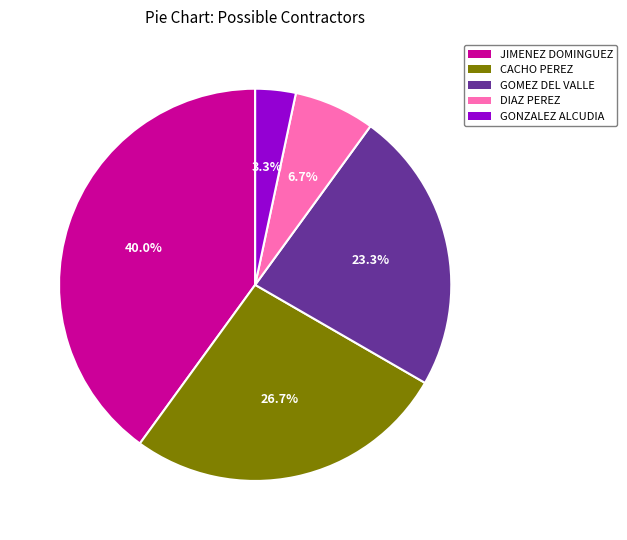

Rank the categories by value from lowest to highest.

GONZALEZ ALCUDIA, DIAZ PEREZ, GOMEZ DEL VALLE, CACHO PEREZ, JIMENEZ DOMINGUEZ